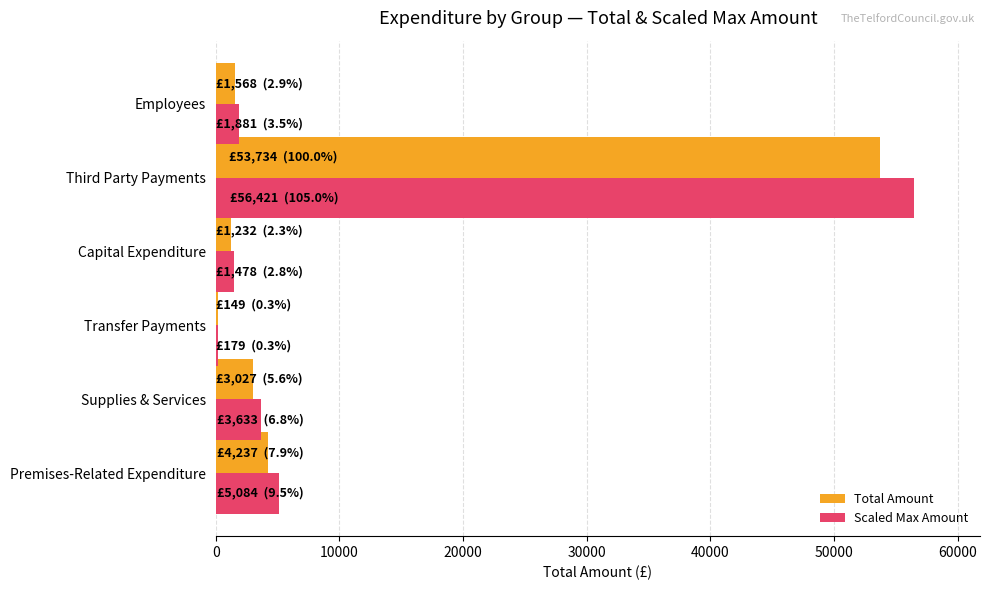

What is the sum of all Total Amount values?

63947.2